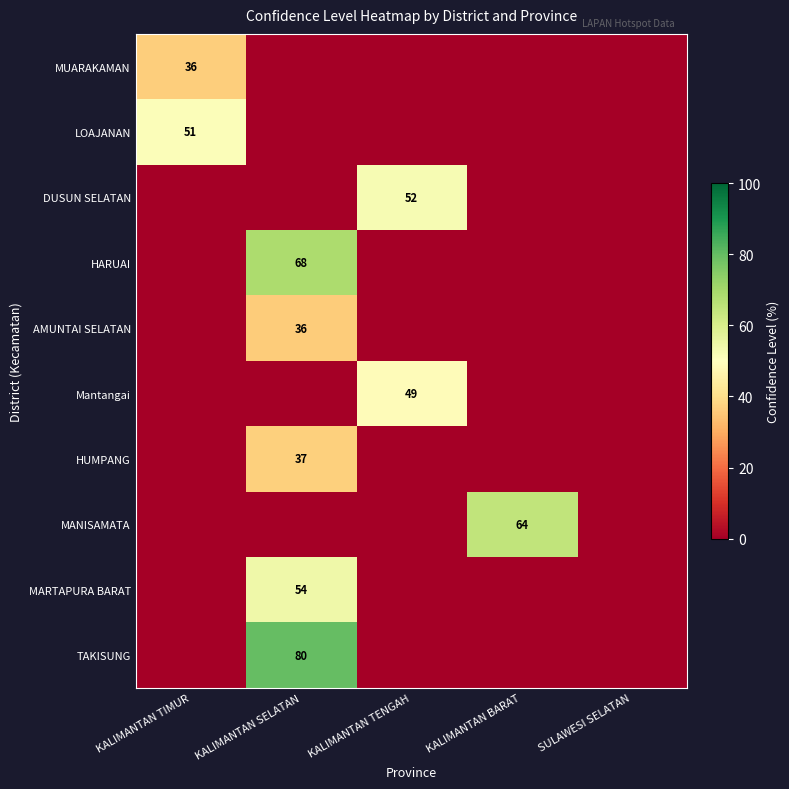

What is the total value across all series at KALIMANTAN TENGAH?

101.0